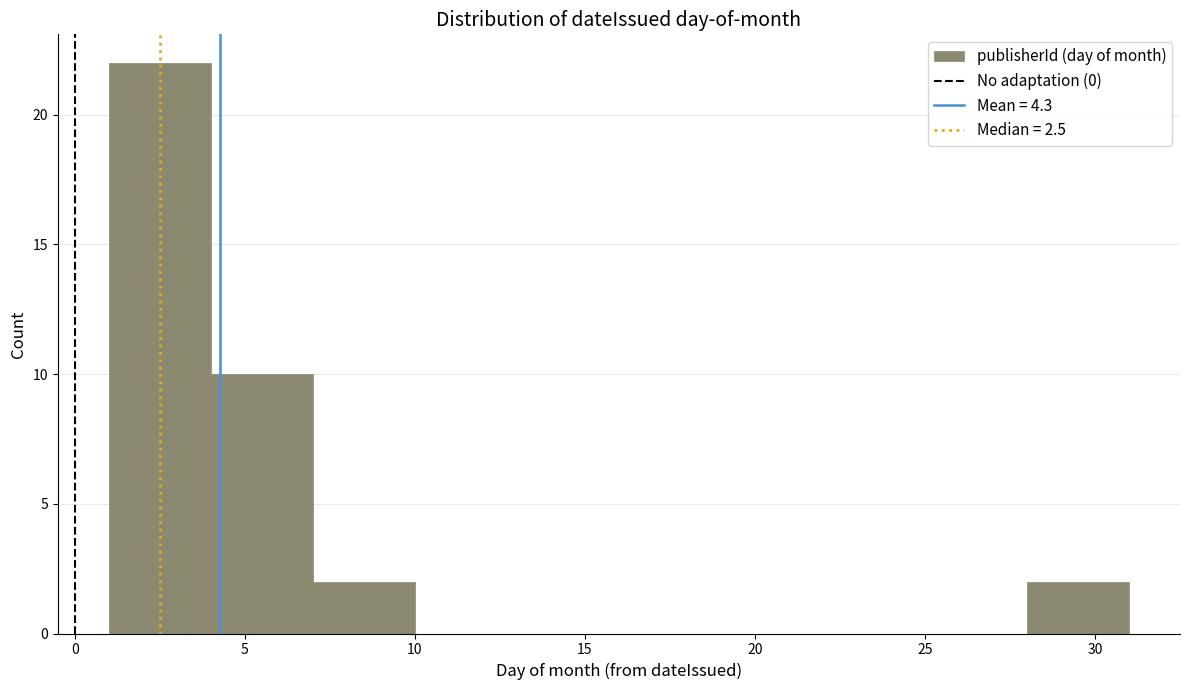

Reading left to right, list every bar in this chart as the range it spans on the x-axis followed by its height. The values are not printed on the chart, so give them approximately, as read against the axis.

1 to 4: 22
4 to 7: 10
7 to 10: 2
10 to 13: 0
13 to 16: 0
16 to 19: 0
19 to 22: 0
22 to 25: 0
25 to 28: 0
28 to 31: 2